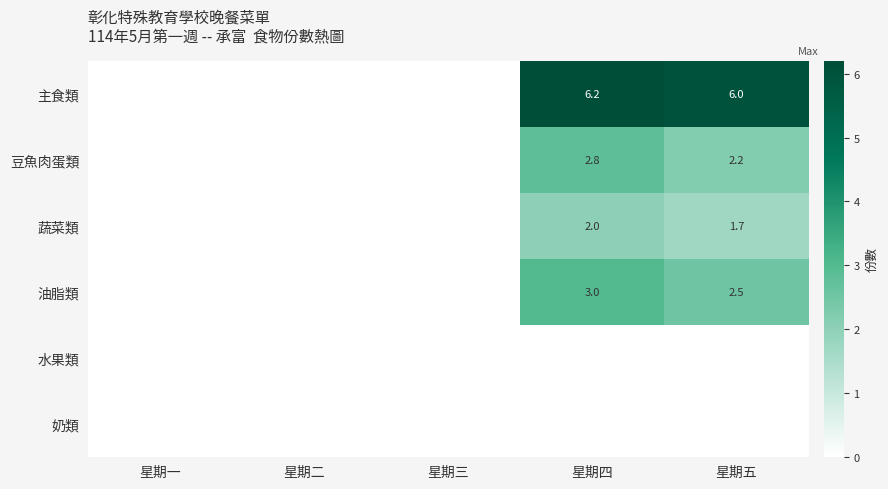

Is it true that row_3 equals 0.0 at 星期二?

True